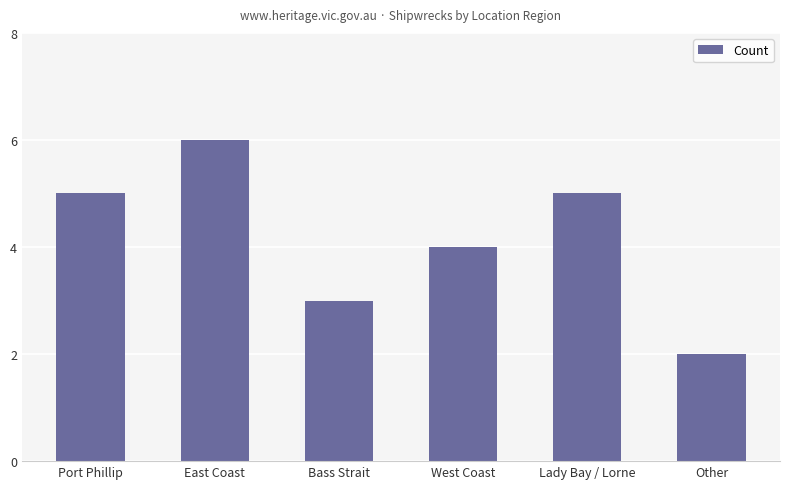

Reading right to left, list all the values displayed in this chart.

Other=2	Lady Bay / Lorne=5	West Coast=4	Bass Strait=3	East Coast=6	Port Phillip=5